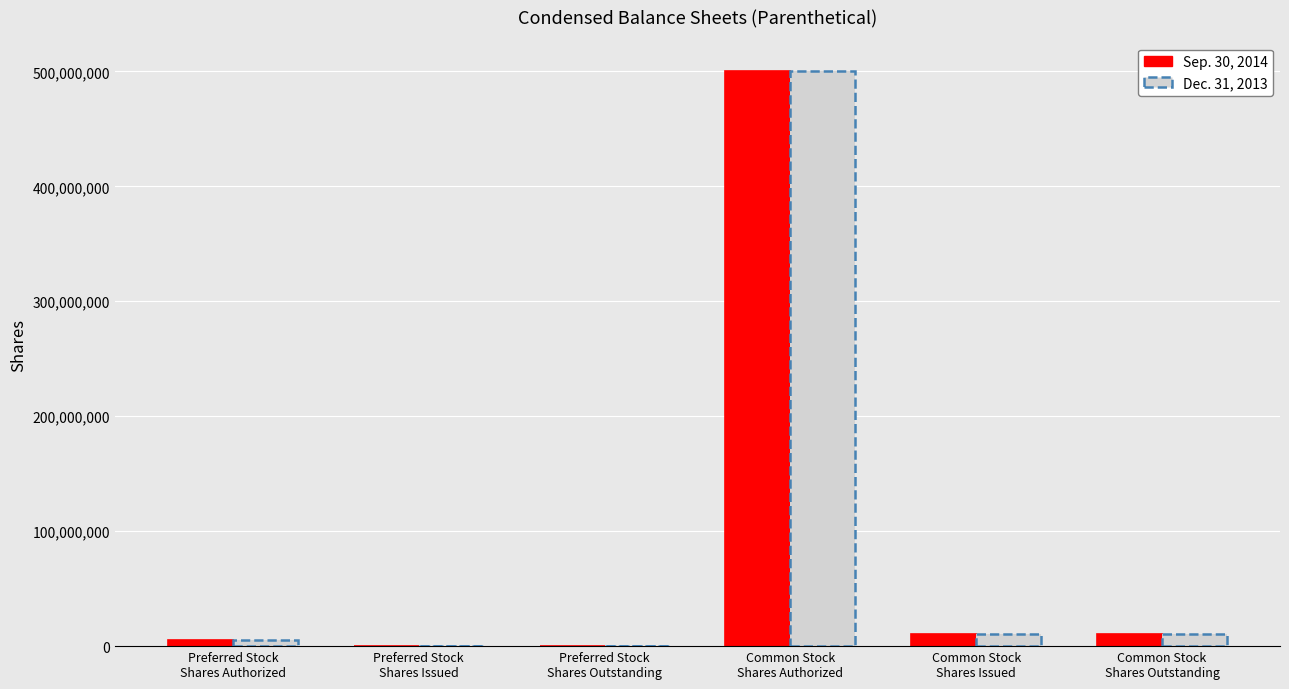

The value of Dec. 31, 2013 at Preferred Stock
Shares Authorized is 5000000. True or false?

True